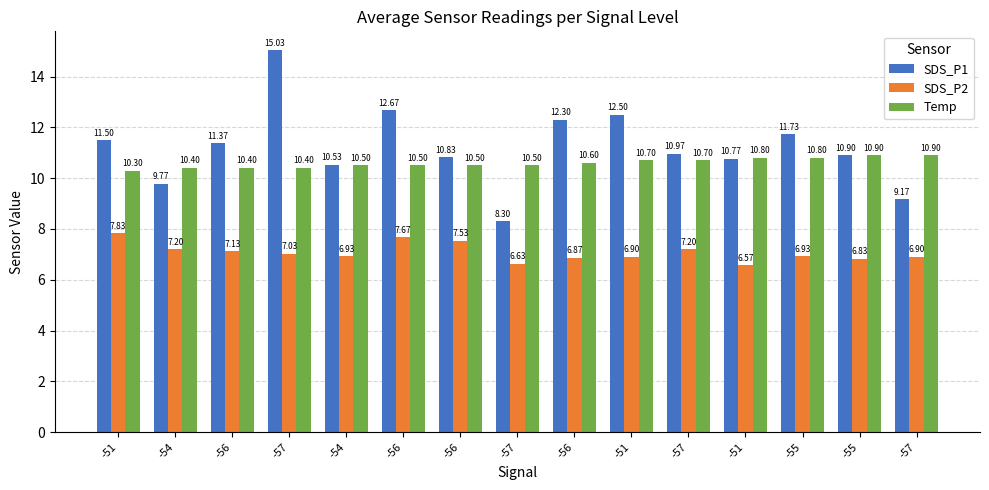

How many data points in SDS_P1 are less than 10?

3